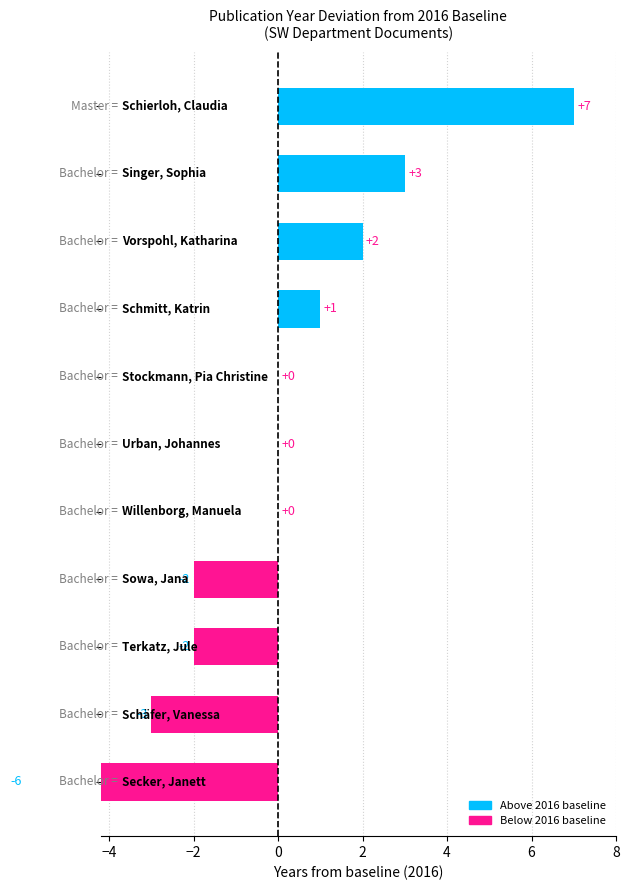

True or false: the data shows 1276 at Schäfer, Vanessa.

False